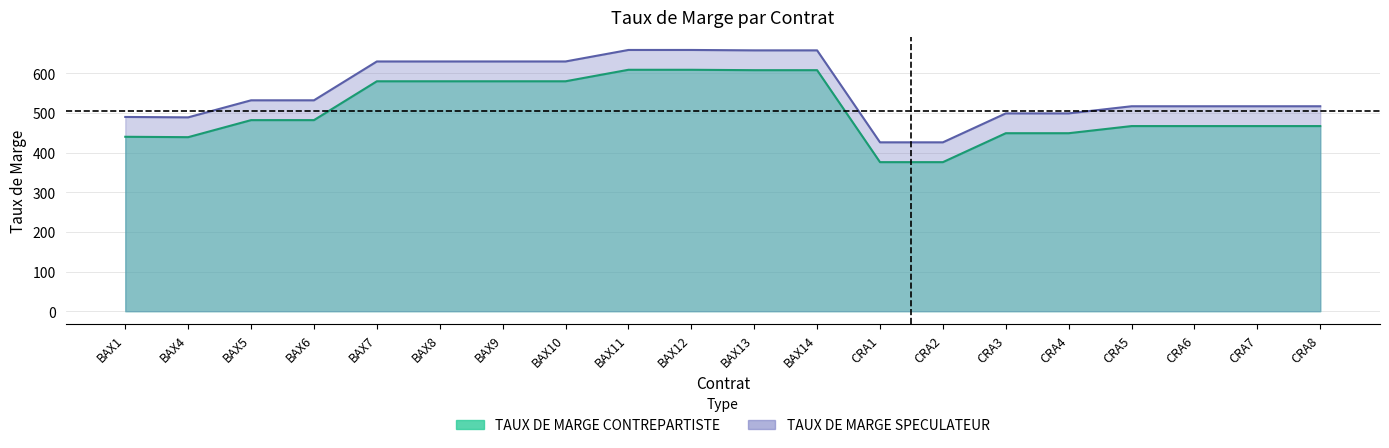

True or false: TAUX DE MARGE SPECULATEUR and TAUX DE MARGE CONTREPARTISTE cross at least once.

False